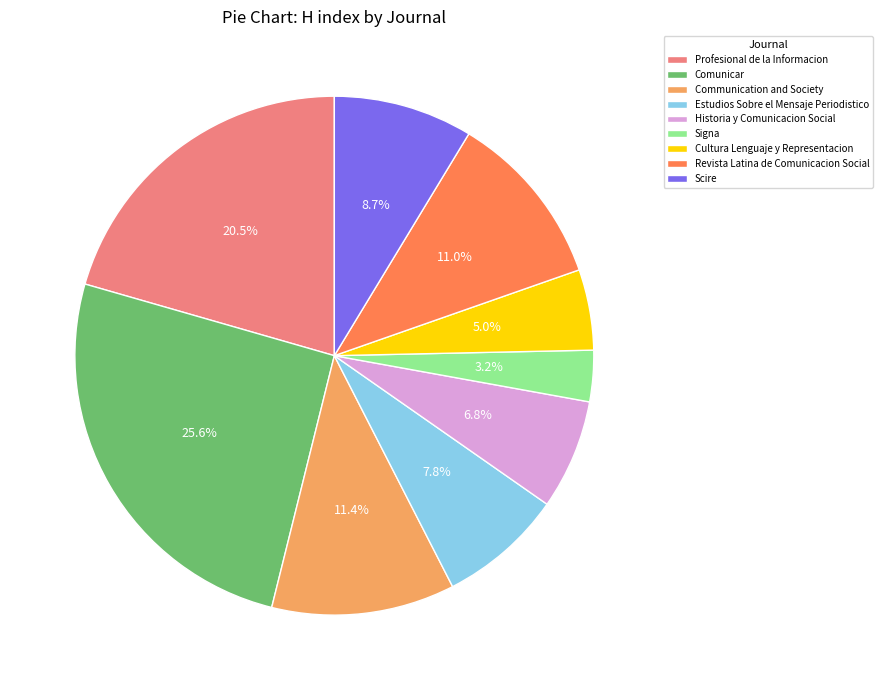

What percentage is NOT represented by Signa?

96.8%